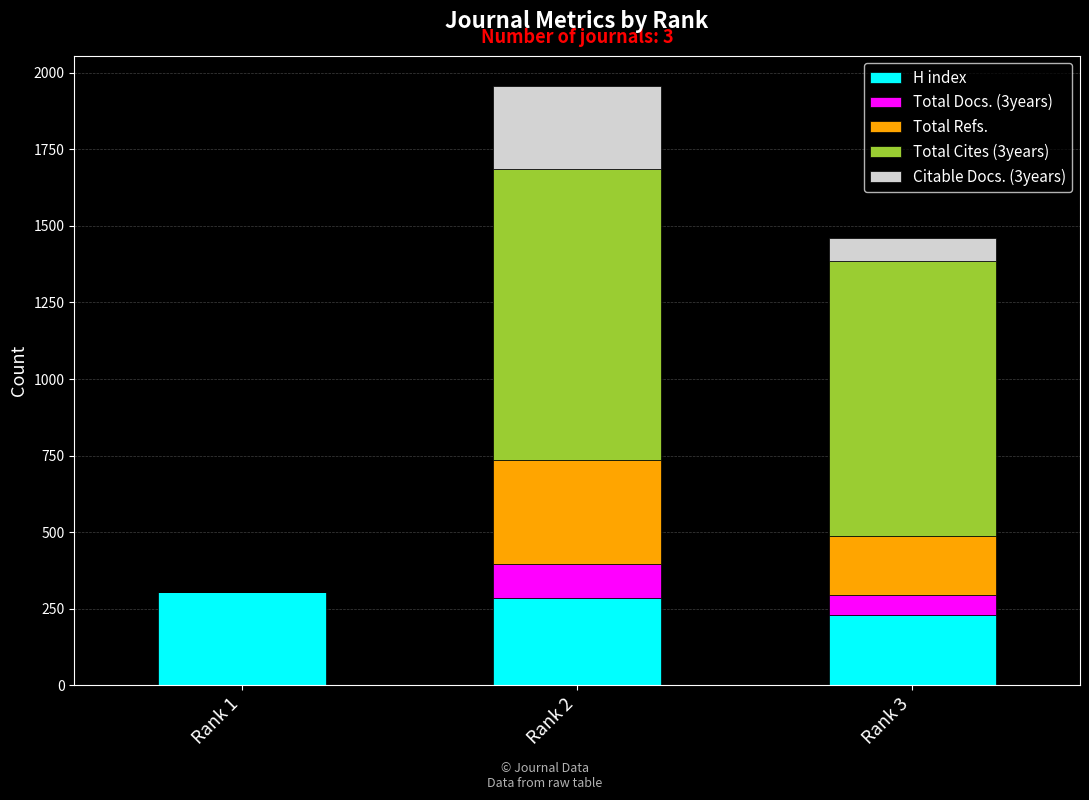

At which category is the sum across all series the highest?

Rank 2